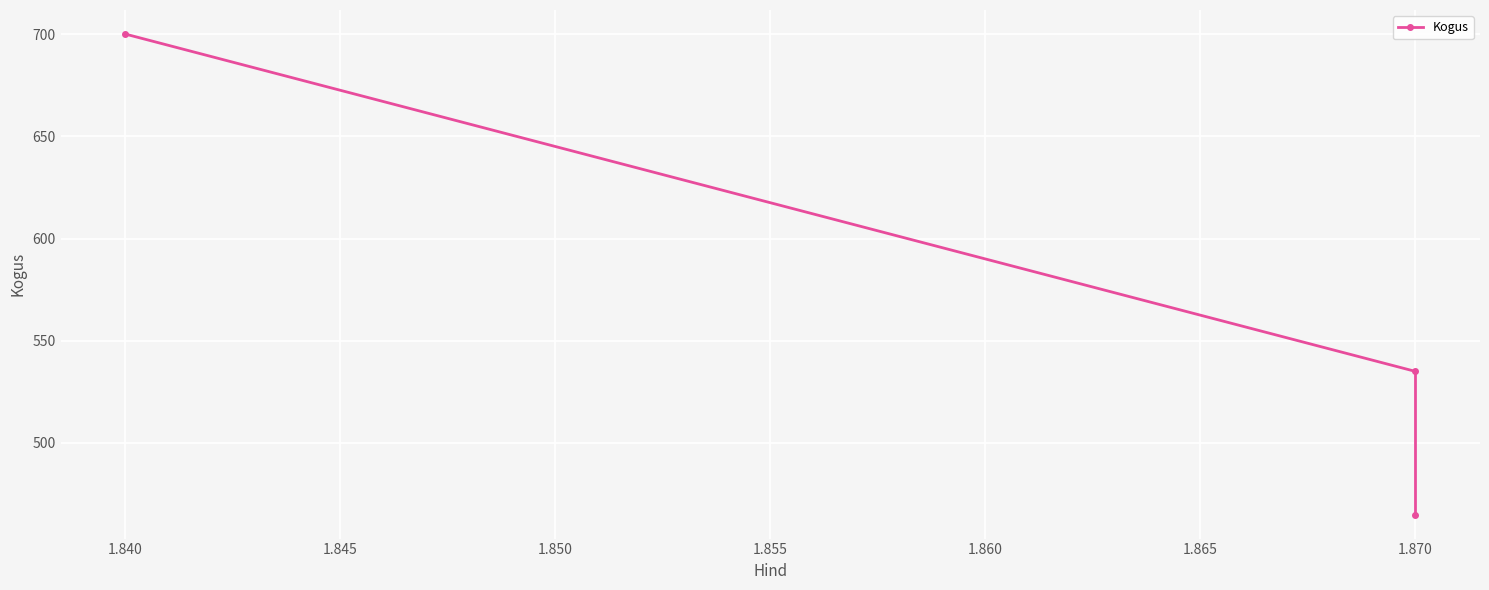

How many values are below 535?

1